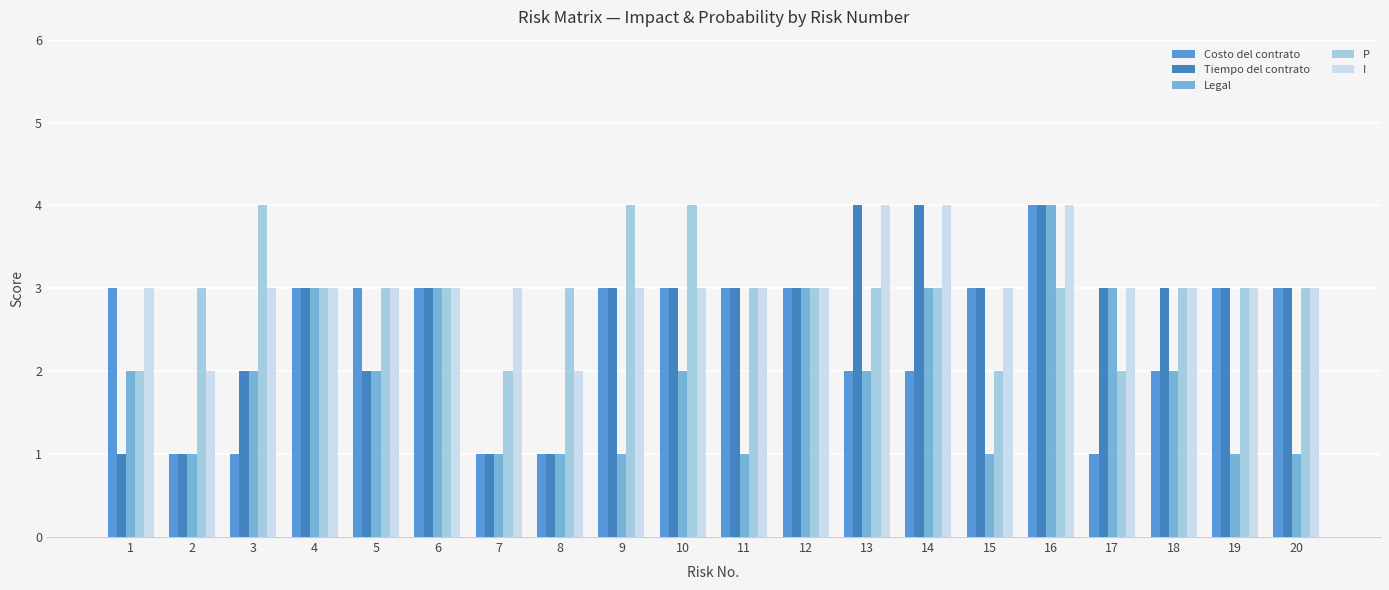

What is the difference between the second highest and second lowest values in the I series?

2